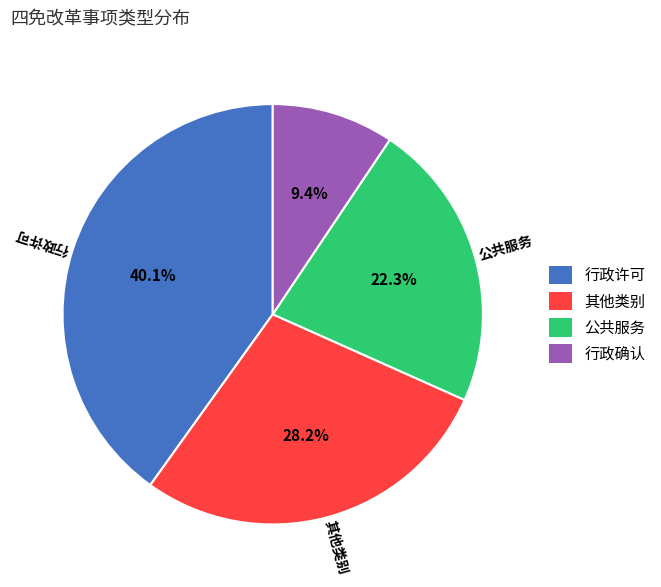

How many segments does this pie chart have?

4